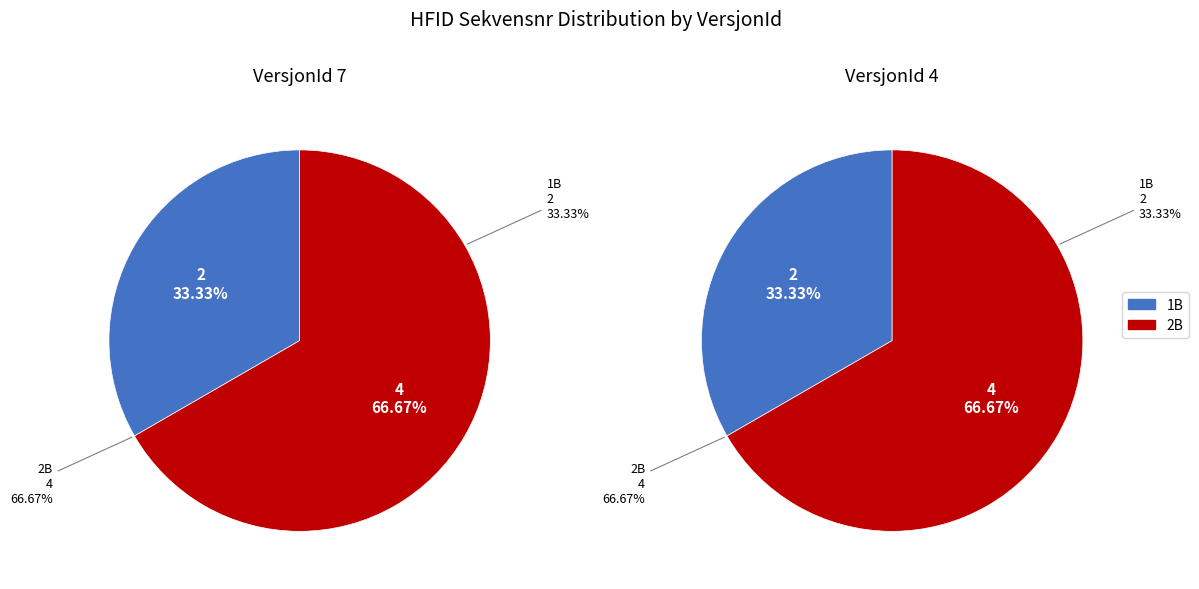

Which series has the largest range (max minus min)?

1B